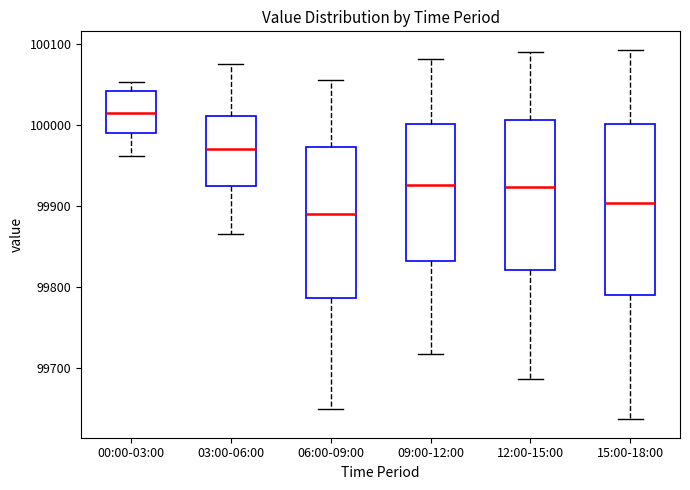

Which box has the lowest median line?

06:00-09:00